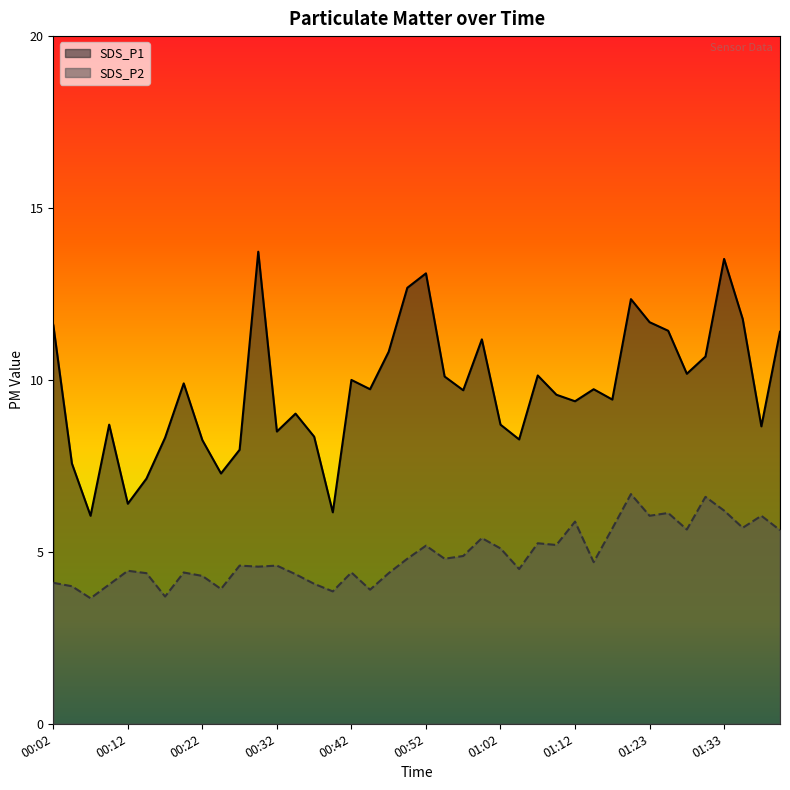

What is the label of the 29th point from the left?

01:12